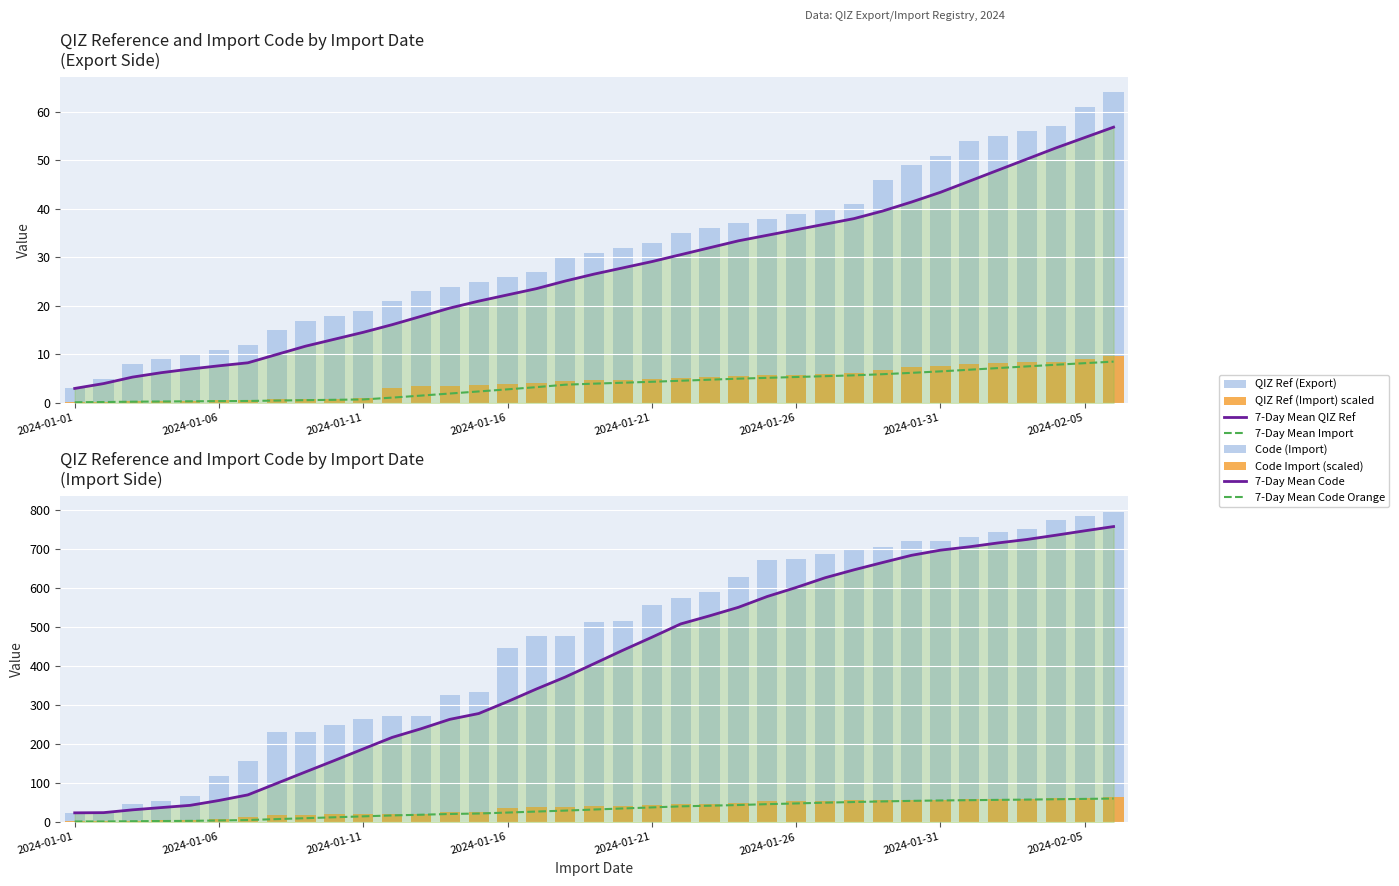

What is the total value across all series at 2024-01-02?

34.0